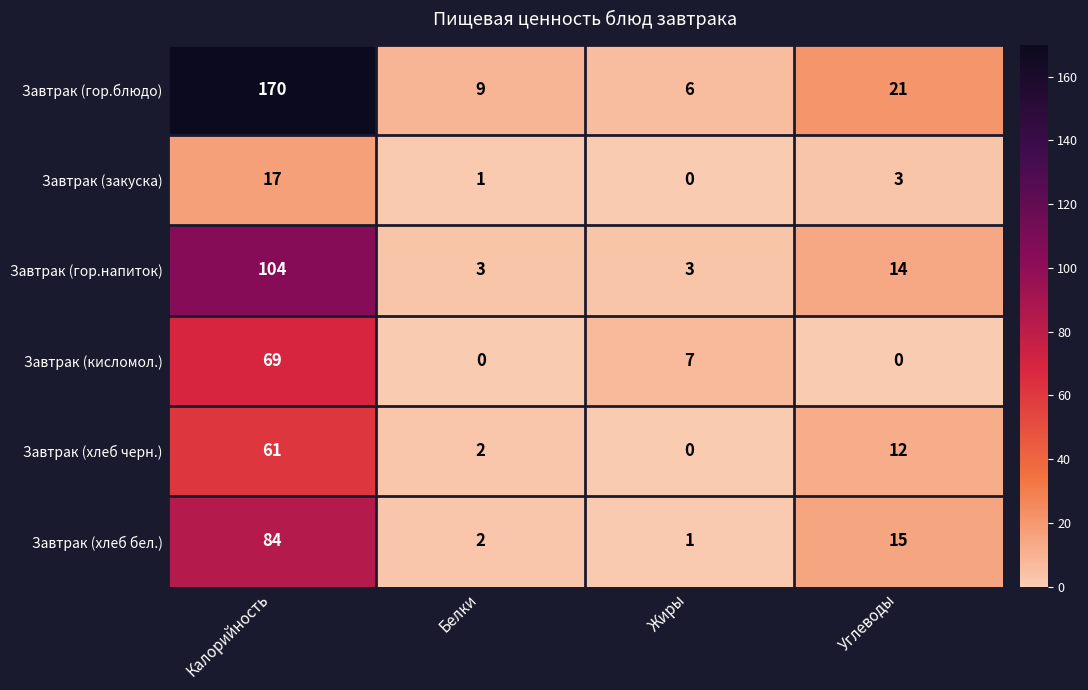

What is the total value across all series at Калорийность?

505